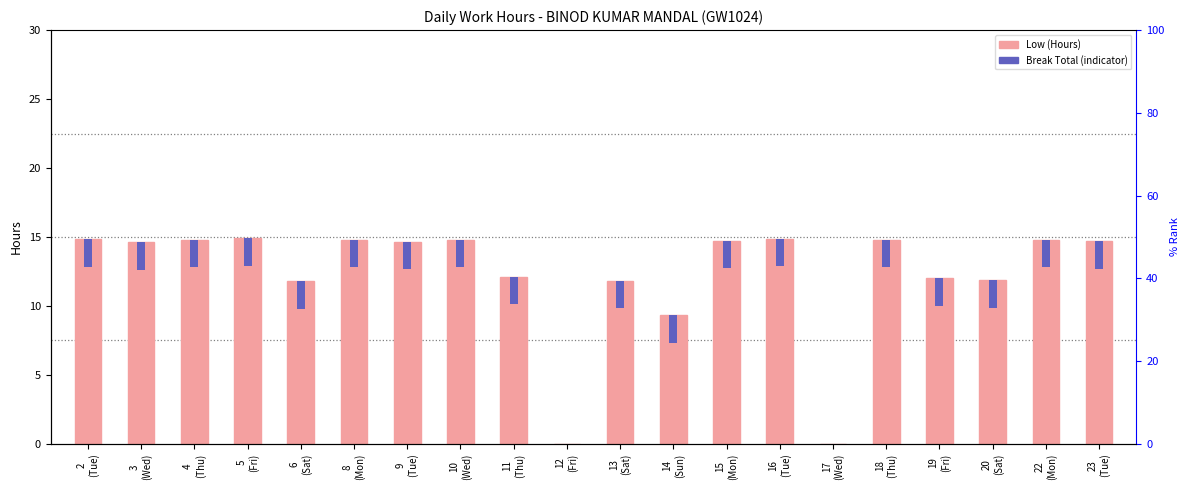

At 3
(Wed), list the series in order from largest to smallest.

Low (Hours), Break Total (indicator)